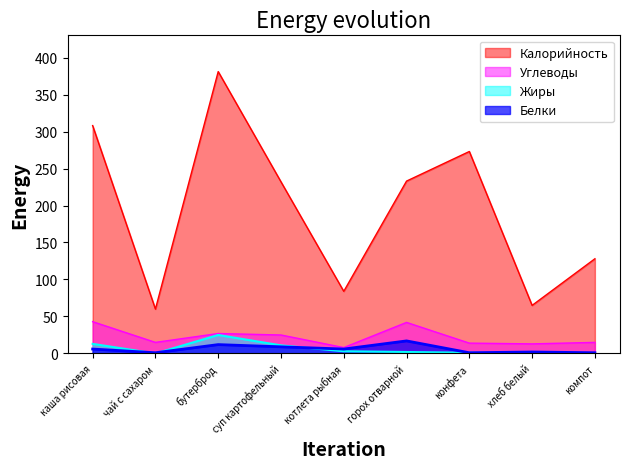

Rank the series by their maximum value, from lowest to highest.

Белки, Жиры, Углеводы, Калорийность